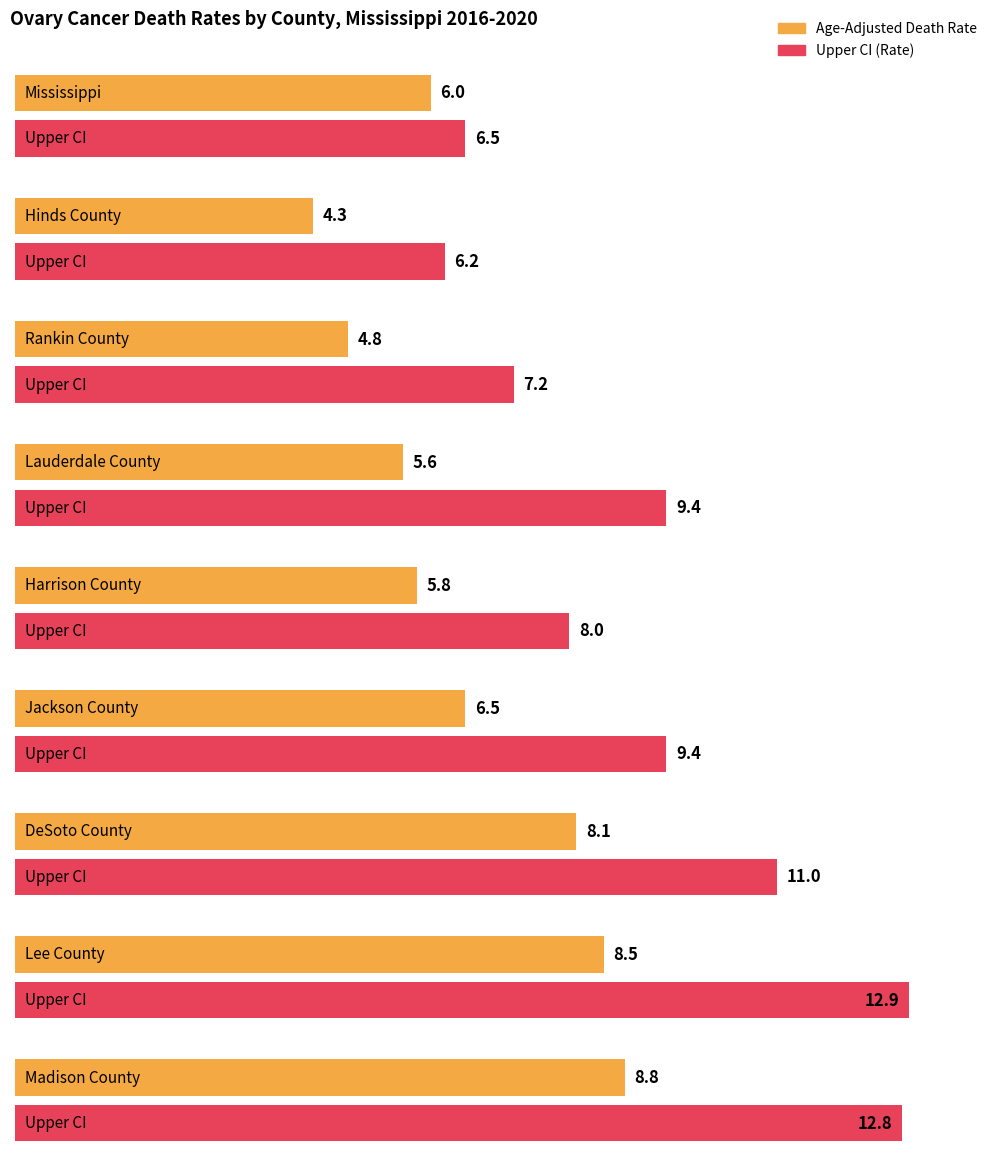

What is the value of the Age-Adjusted Death Rate bar at the 5th from the left?

5.8